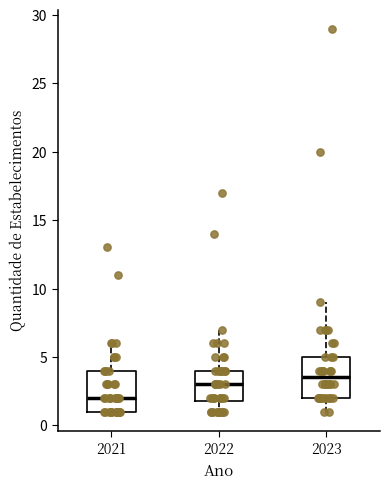

Reading left to right, transcribe this box plot: for each box, give where its median line is, the range the box spans, and where its two whiskers end, as read against the y-axis. The values are not printed on the chart, so give them approximately, as read against the axis.

2021: median 2.0, box 1.0 to 4.0, whiskers 1.0 to 6.0
2022: median 3.0, box 2.0 to 4.0, whiskers 1.0 to 7.0
2023: median 3.5, box 2.0 to 5.0, whiskers 1.0 to 9.0